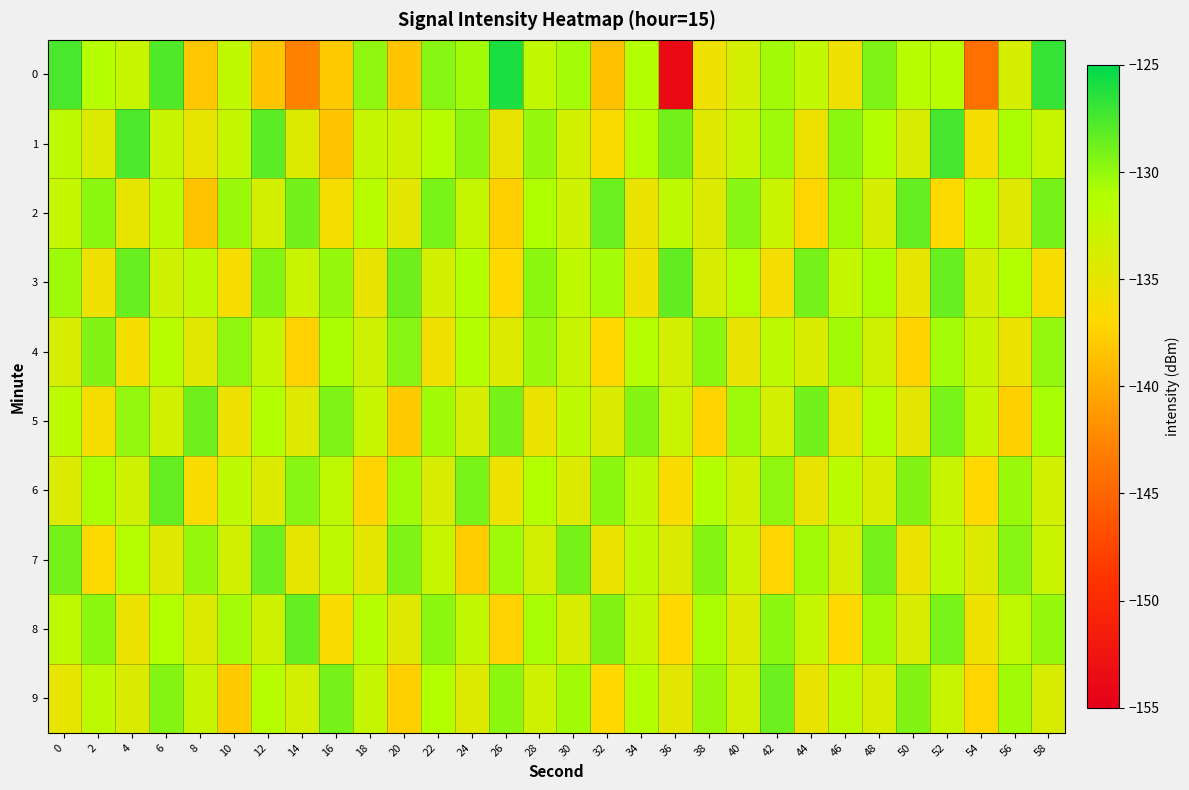

What is the total value across all series at 52?

-1310.6